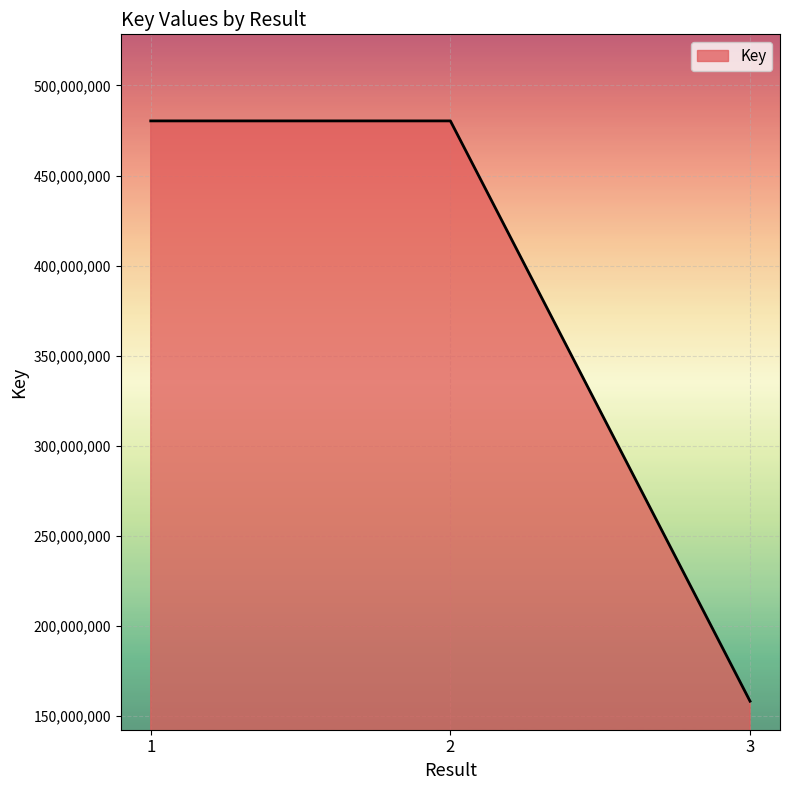

What is the sum of all values?

1119020445